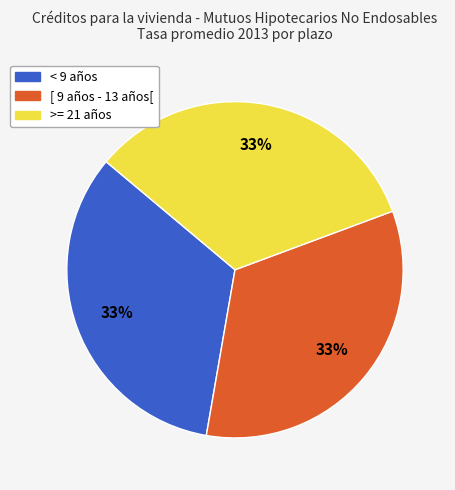

What is the ratio of the value at [ 9 años - 13 años[ to the value at >= 21 años?

1.0